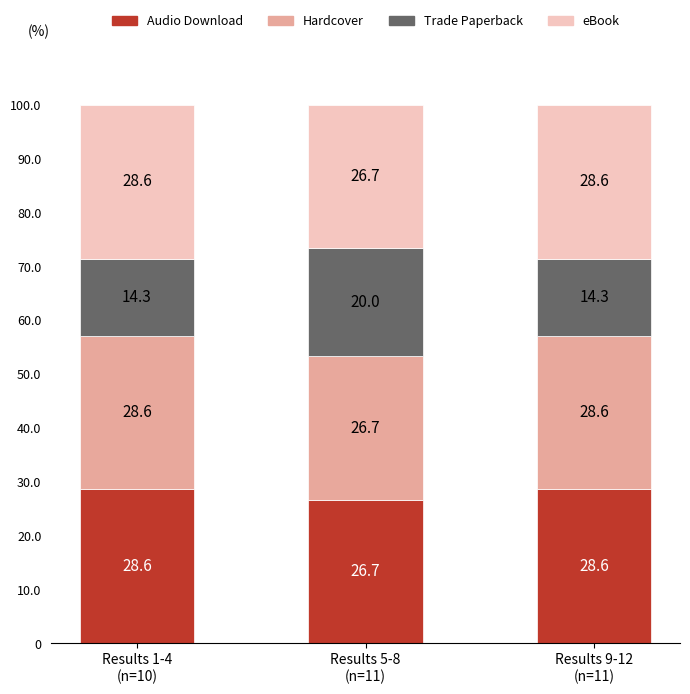

Is it true that Audio Download equals 26.7 at Results 5-8
(n=11)?

True